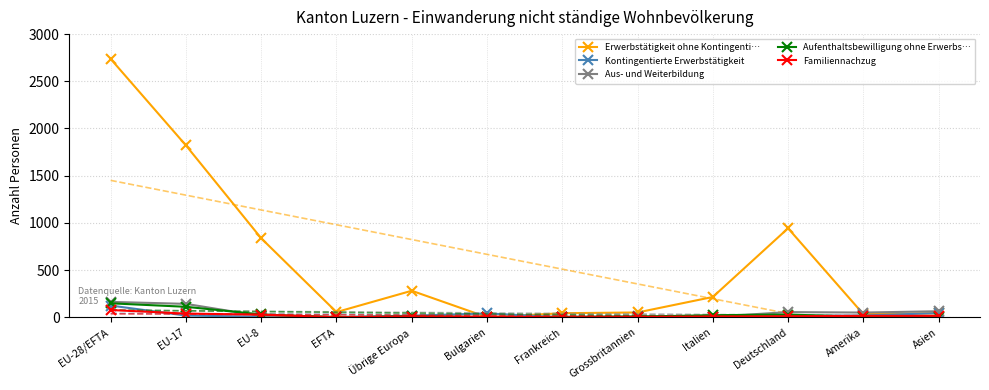

Rank the series at Grossbritannien from highest to lowest value.

Erwerbstätigkeit ohne Kontingenti…, Aus- und Weiterbildung, Aufenthaltsbewilligung ohne Erwerbs…, Familiennachzug, Kontingentierte Erwerbstätigkeit